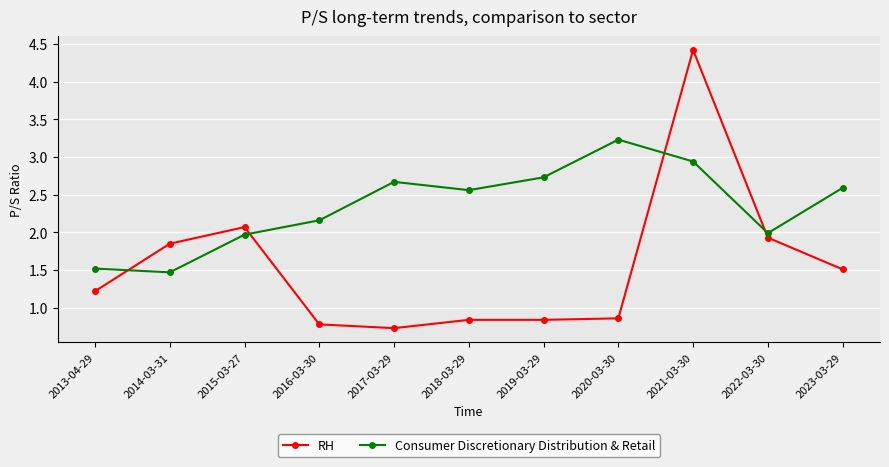

Which series has the largest total across all categories?

Consumer Discretionary Distribution & Retail